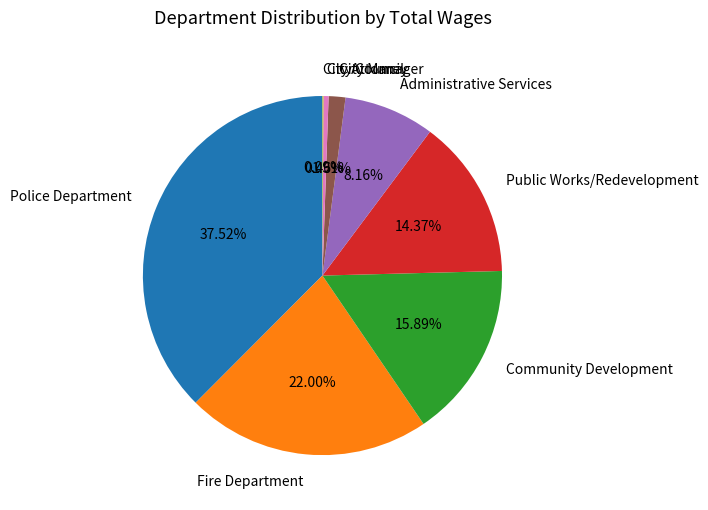

Does City Manager represent more than half of the total?

No